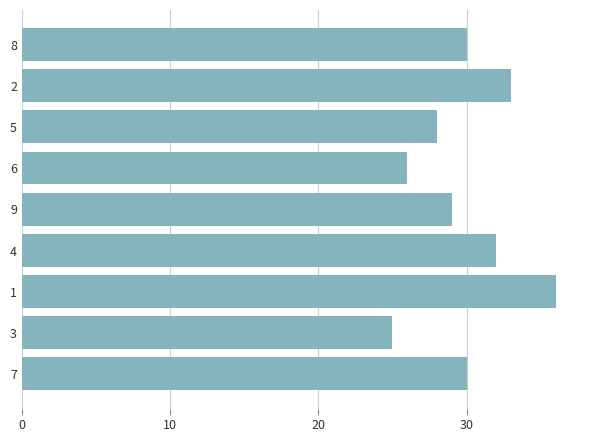

How many values are below 30?

4